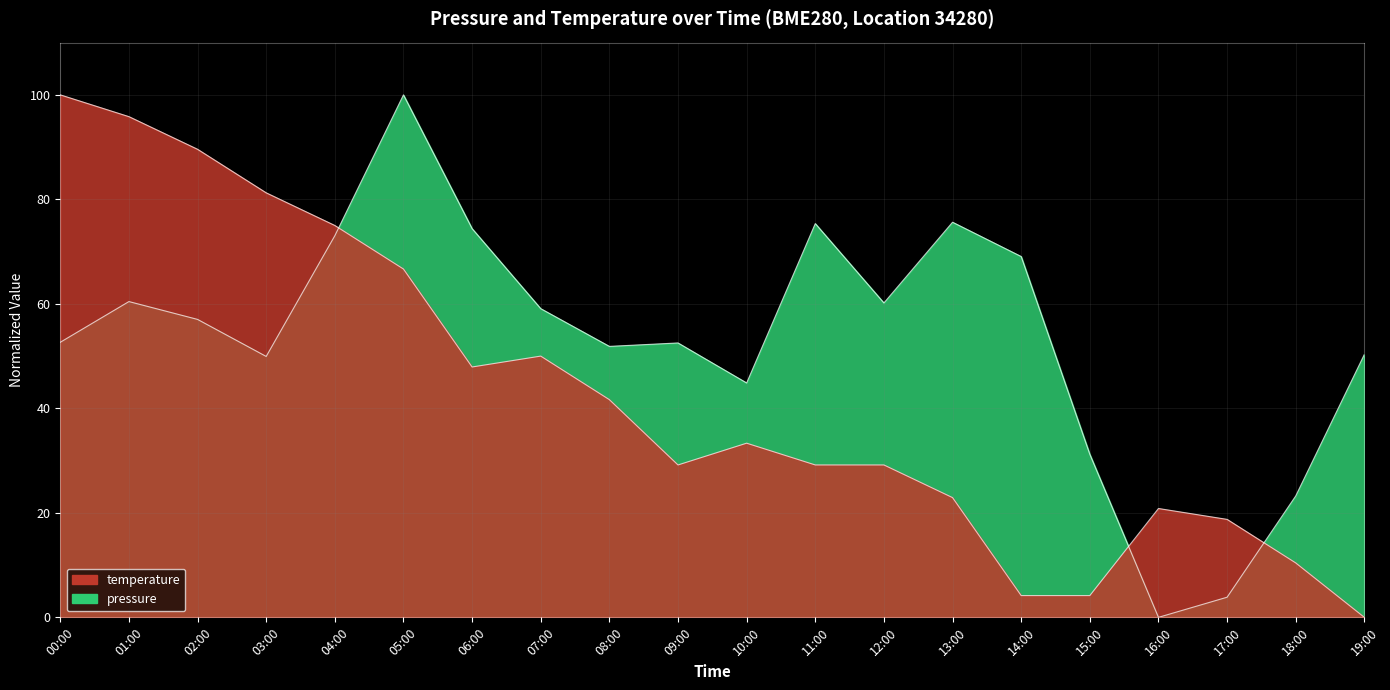

What is the spread (max minus min) of values at 09:00?

23.3